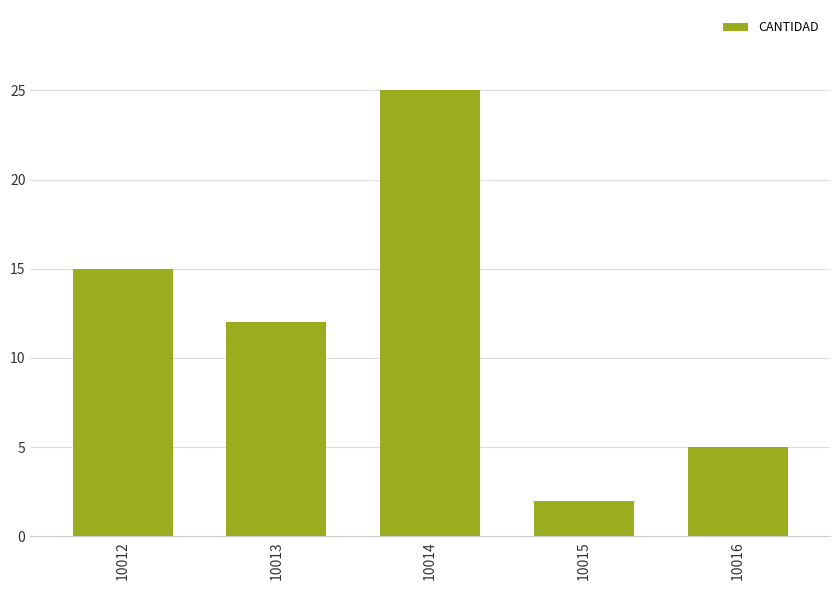

At which category does the chart reach its minimum across all series?

10015